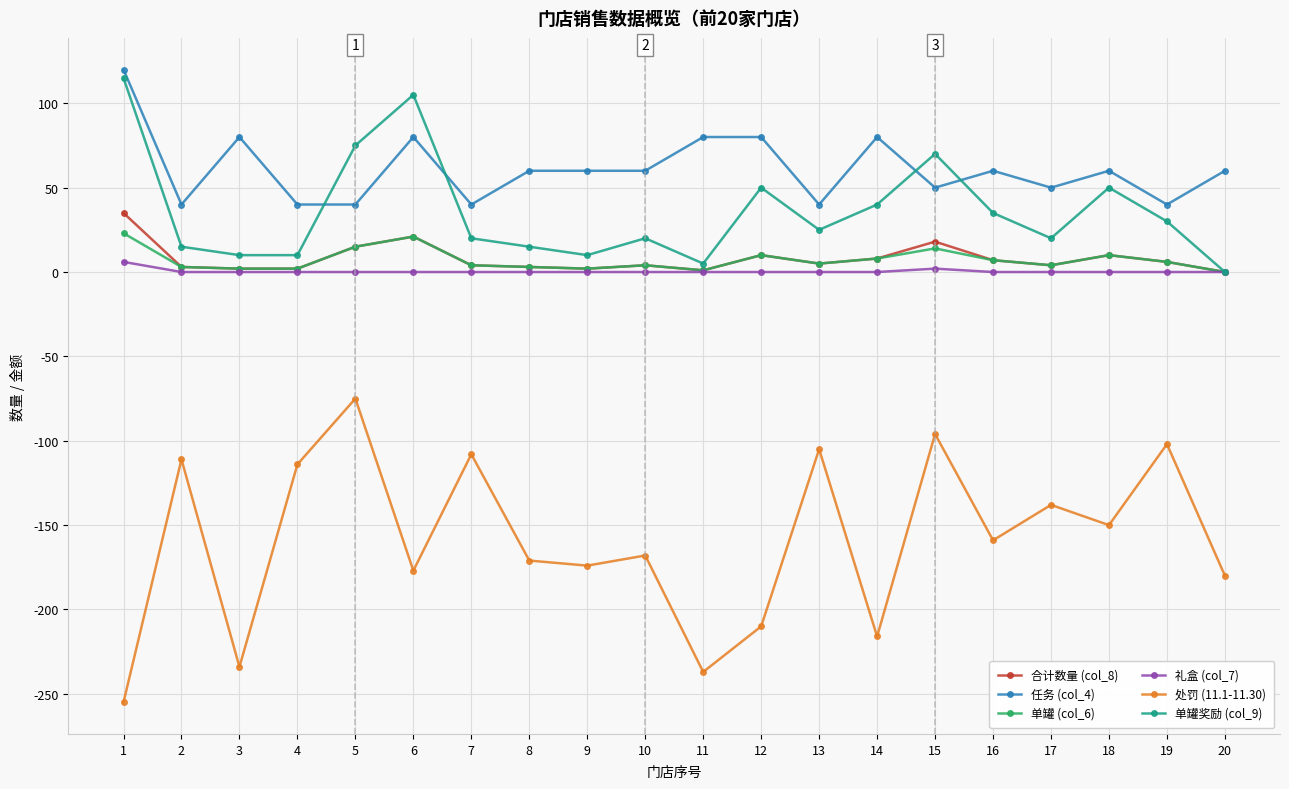

Where is the first local minimum for 任务 (col_4)?

2